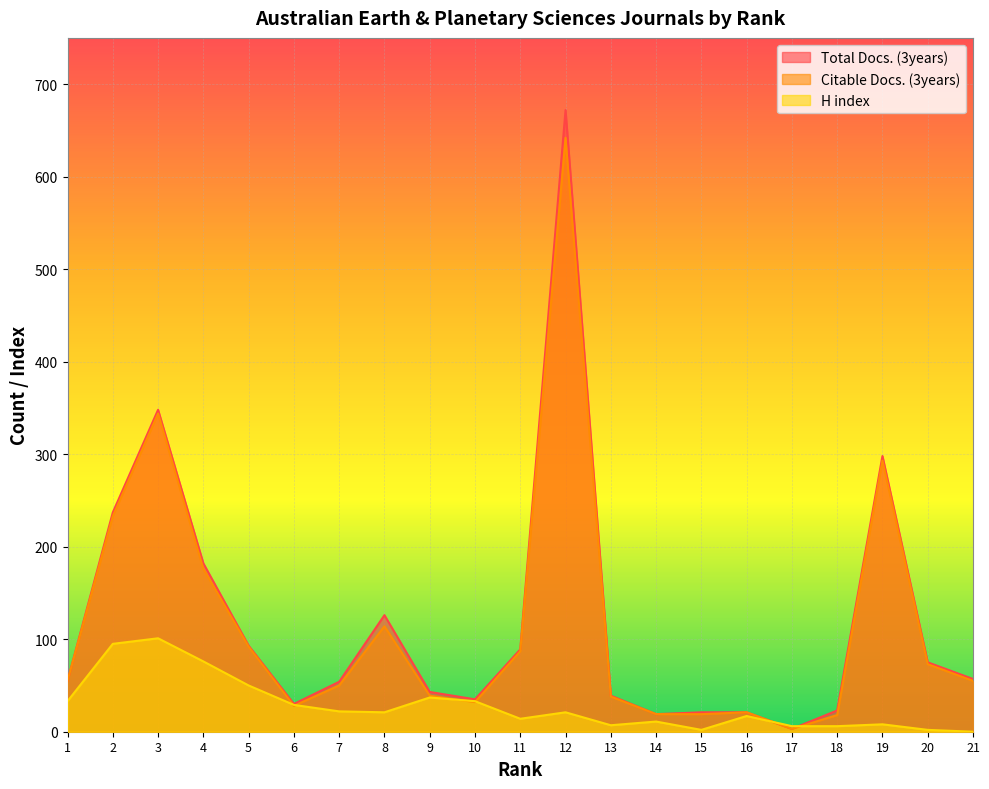

Which series has the largest range (max minus min)?

Total Docs. (3years)